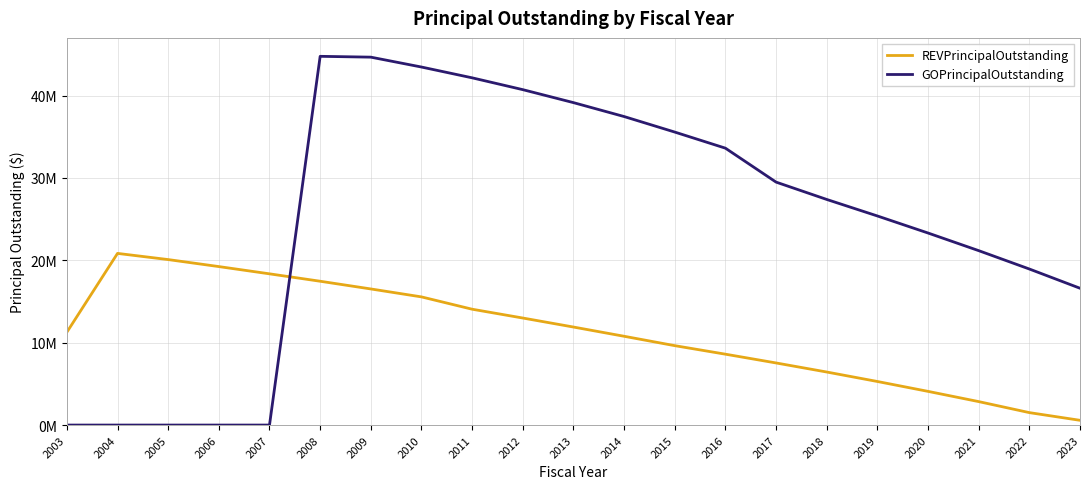

What is the difference between the second highest and second lowest values in the GOPrincipalOutstanding series?

44665000